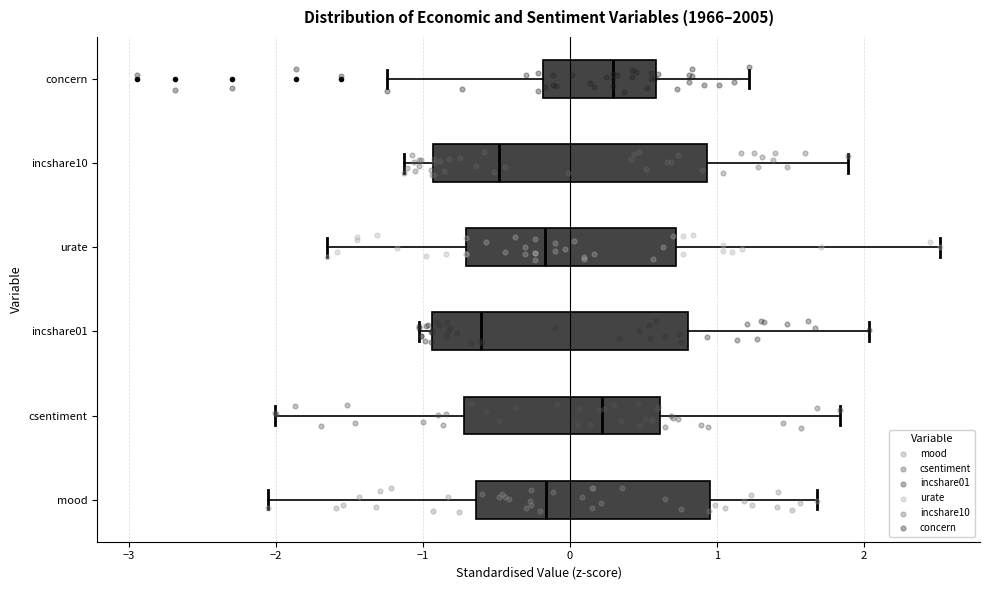

Reading bottom to top, read every box against the x-axis: the position of its median line, the range the box covers, and the ends of its whiskers. The values are not printed on the chart, so give them approximately, as read against the axis.

mood: median -0.2, box -0.6 to 1.0, whiskers -2.1 to 1.7
csentiment: median 0.2, box -0.7 to 0.6, whiskers -2.0 to 1.8
incshare01: median -0.6, box -0.9 to 0.8, whiskers -1.0 to 2.0
urate: median -0.2, box -0.7 to 0.7, whiskers -1.6 to 2.5
incshare10: median -0.5, box -0.9 to 0.9, whiskers -1.1 to 1.9
concern: median 0.3, box -0.2 to 0.6, whiskers -1.2 to 1.2